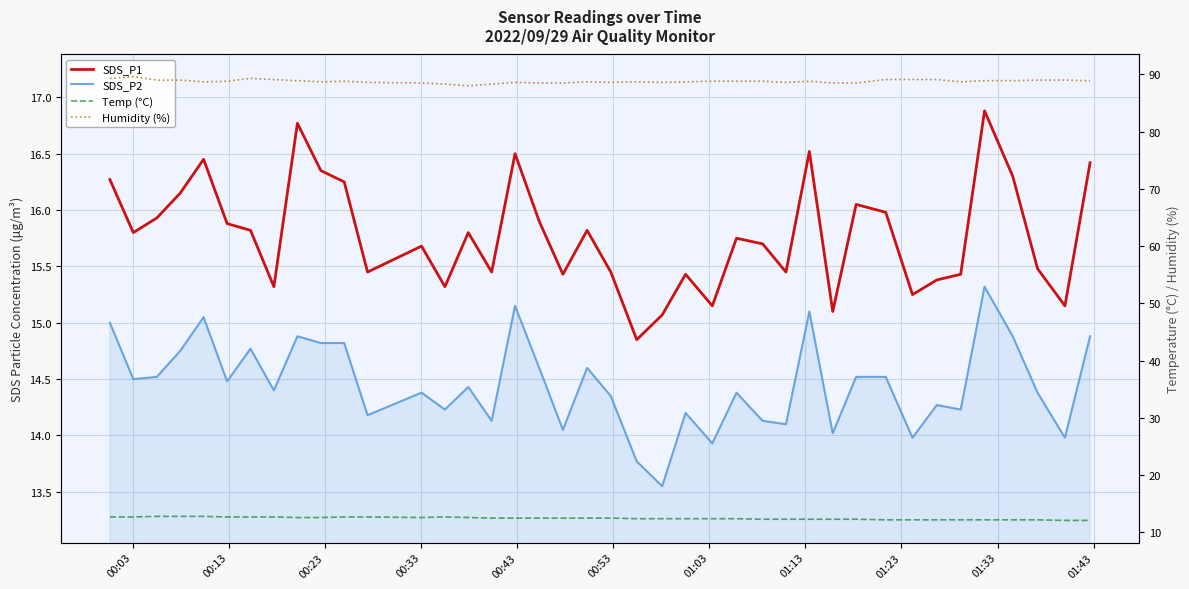

How many data points does each series have?

40